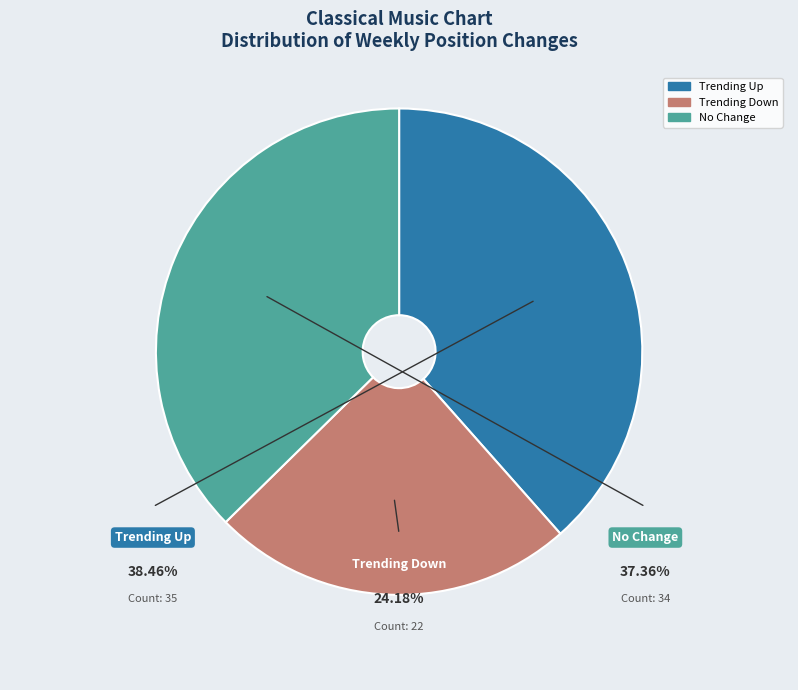

To the nearest percent, what is the combined percentage of - and up?

76%